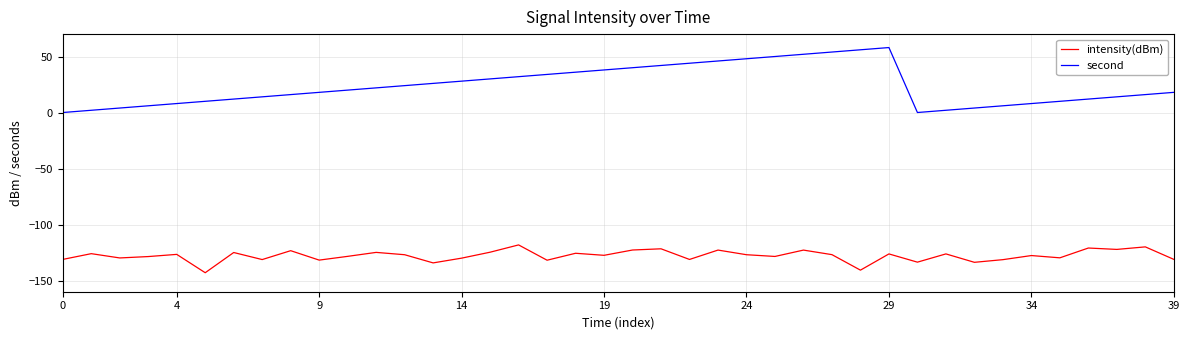

List the series in order of their overall mean, highest first.

second, intensity(dBm)